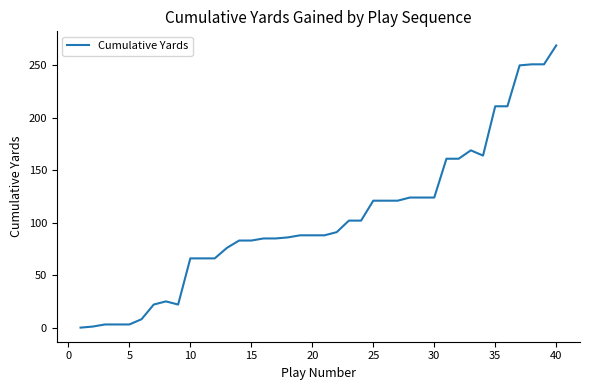

Does the chart display data point markers on the line(s)?

No